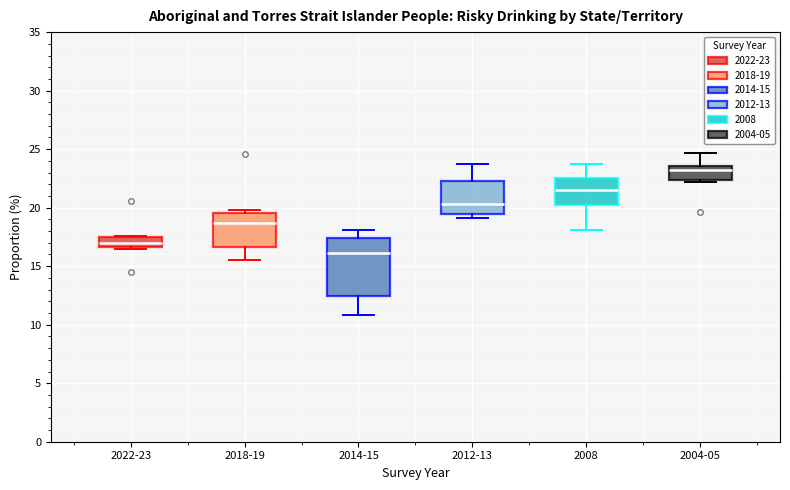

Reading left to right, transcribe this box plot: for each box, give where its median line is, the range the box spans, and where its two whiskers end, as read against the y-axis. The values are not printed on the chart, so give them approximately, as read against the axis.

2022-23: median 17.0, box 16.5 to 17.5, whiskers 16.5 to 17.5
2018-19: median 18.5, box 16.5 to 19.5, whiskers 15.5 to 20.0
2014-15: median 16.0, box 12.5 to 17.5, whiskers 11.0 to 18.0
2012-13: median 20.5, box 19.5 to 22.5, whiskers 19.0 to 23.5
2008: median 21.5, box 20.0 to 22.5, whiskers 18.0 to 23.5
2004-05: median 23.0, box 22.5 to 23.5, whiskers 22.0 to 24.5